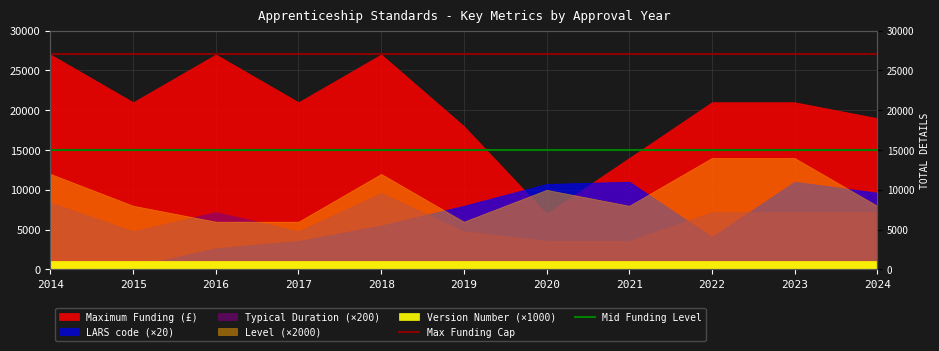

Does the chart have visible grid lines?

Yes